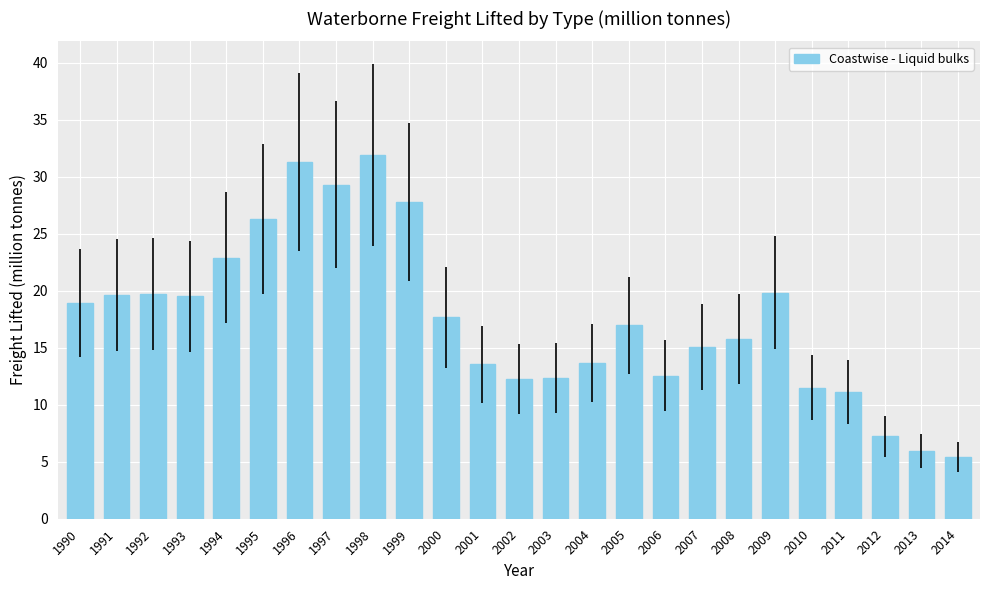

How many distinct data groups are displayed?

1